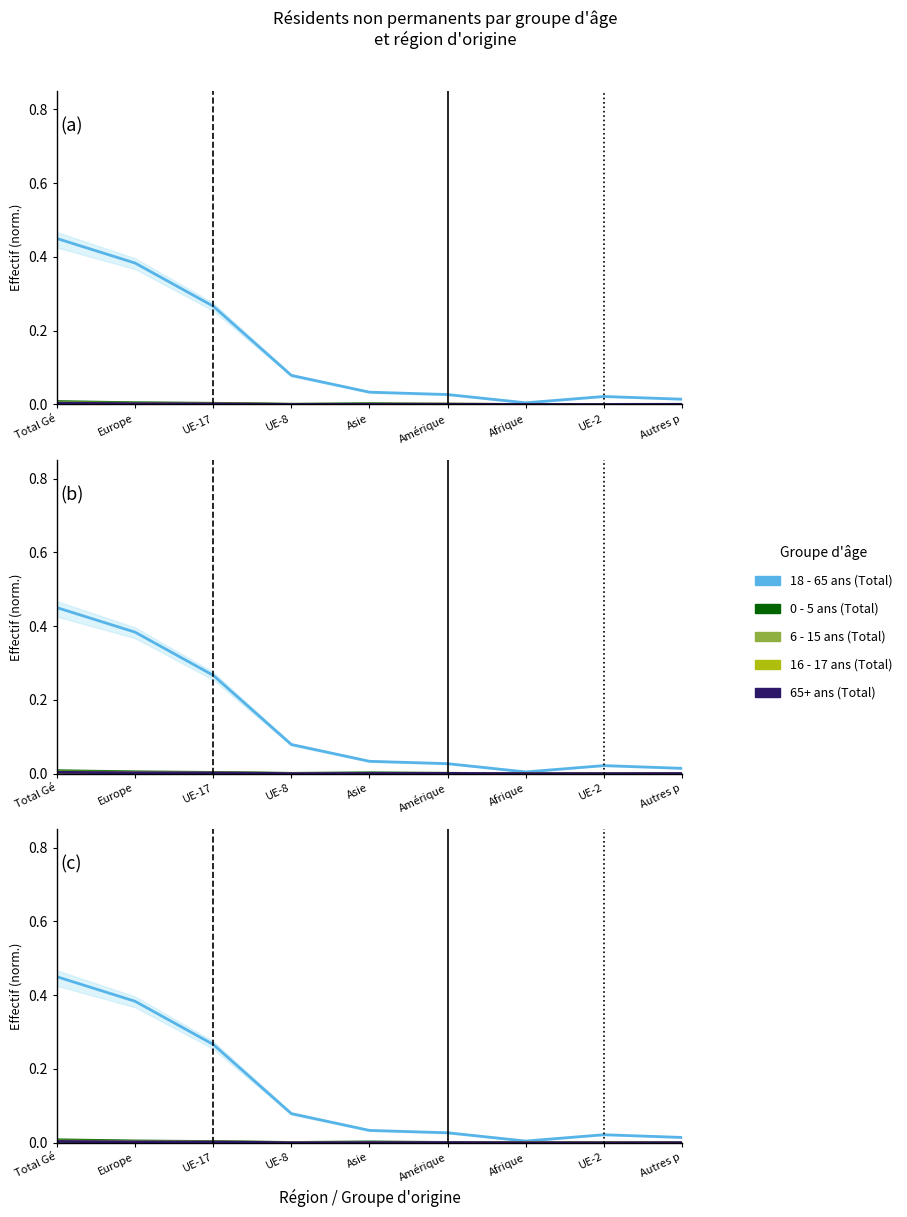

Between UE-8 and Asie, which series saw the biggest shift?

18 - 65 ans (Total)